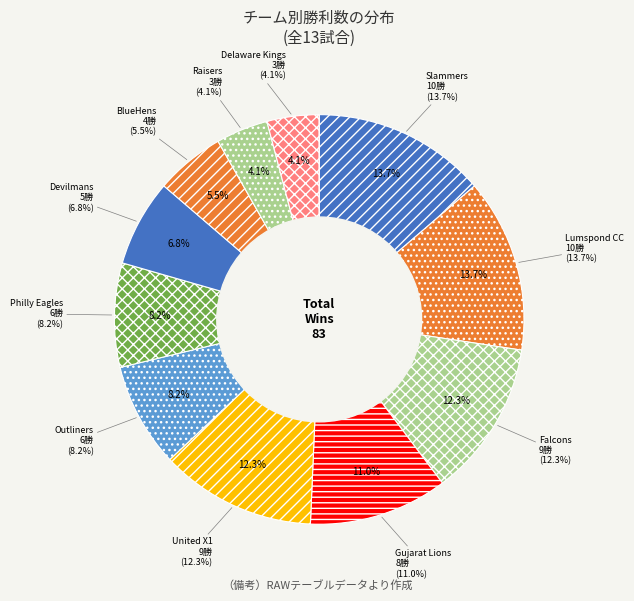

Which category has the biggest portion of the pie?

Slammers